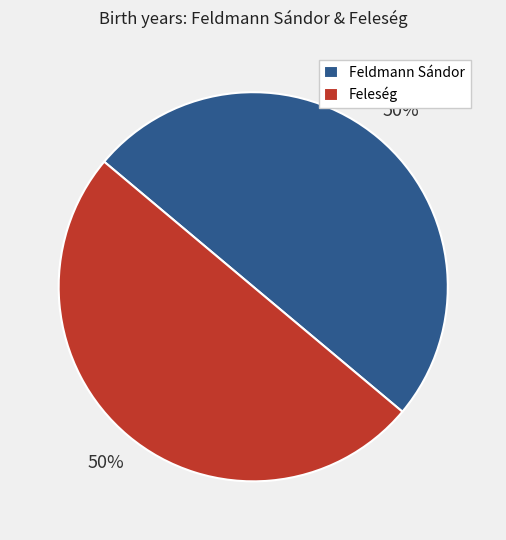

True or false: Feleség accounts for 42% of the total.

False